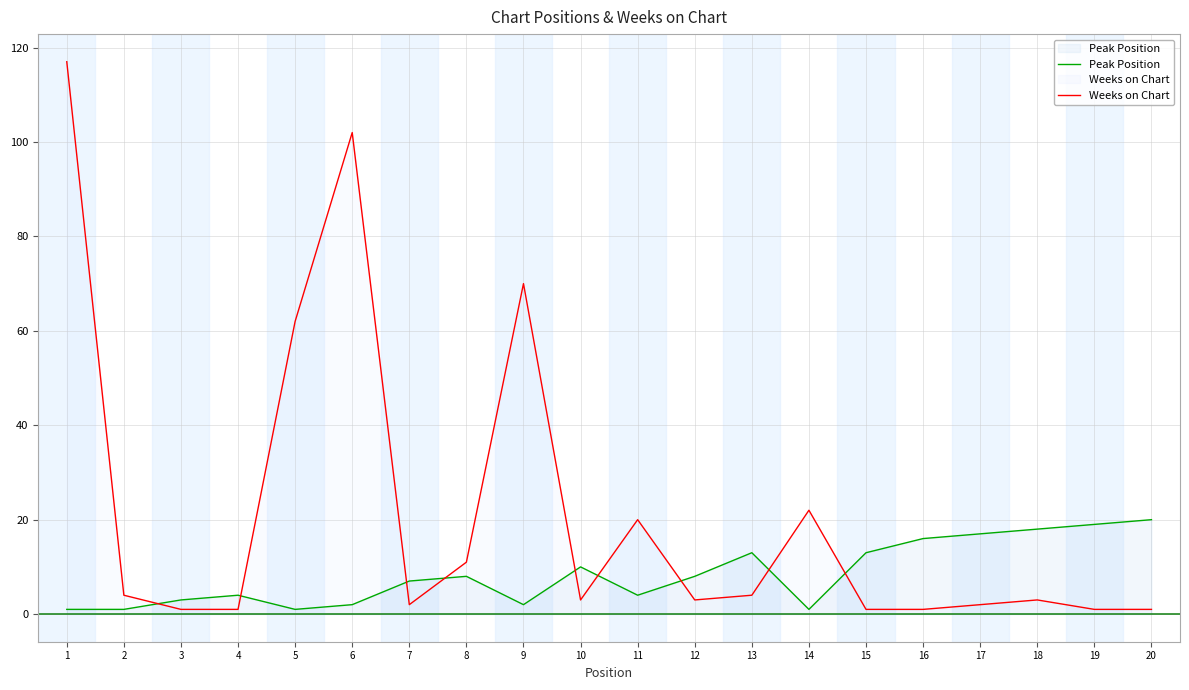

What is the sum of all Peak Position values?

168